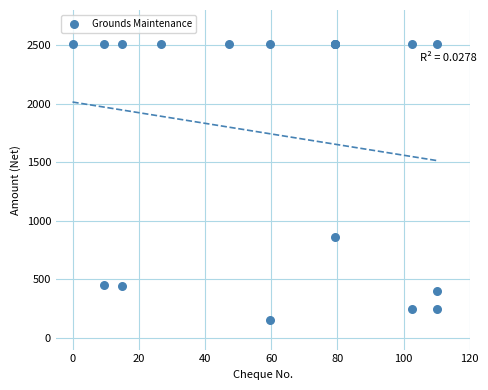

What Y value in the scatter plot is closest to 1330?

865.0